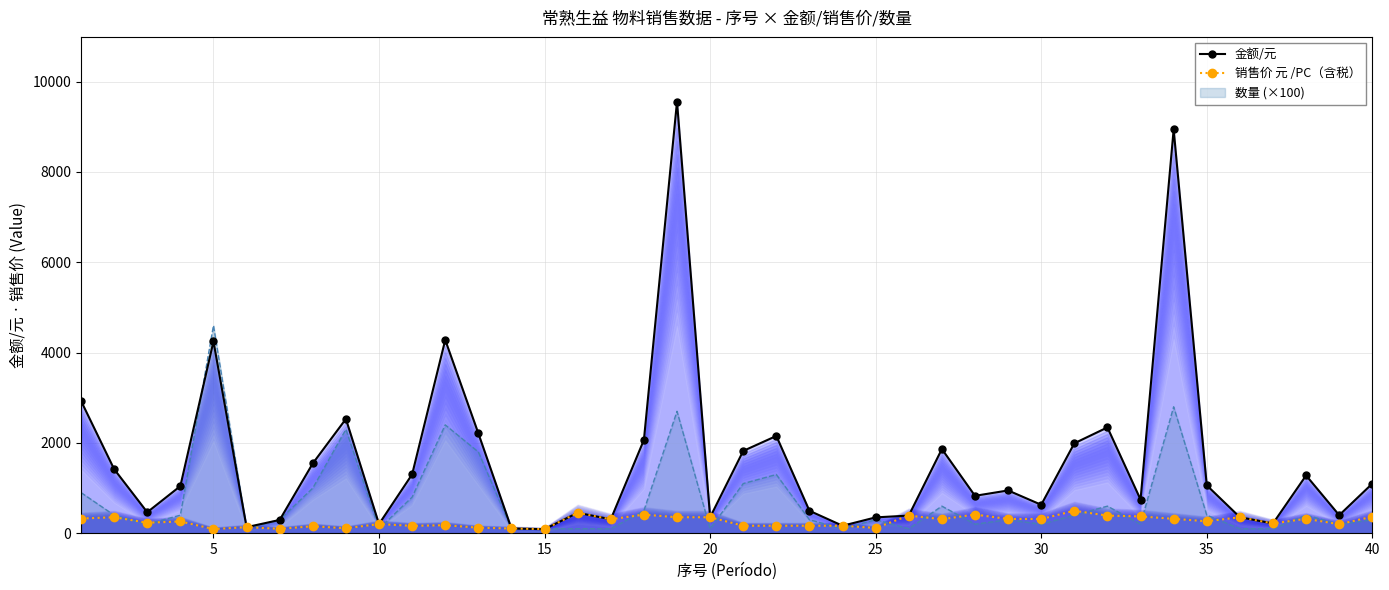

What is the difference between the second highest and minimum values in the 销售价 元 /PC（含税） series?

362.6